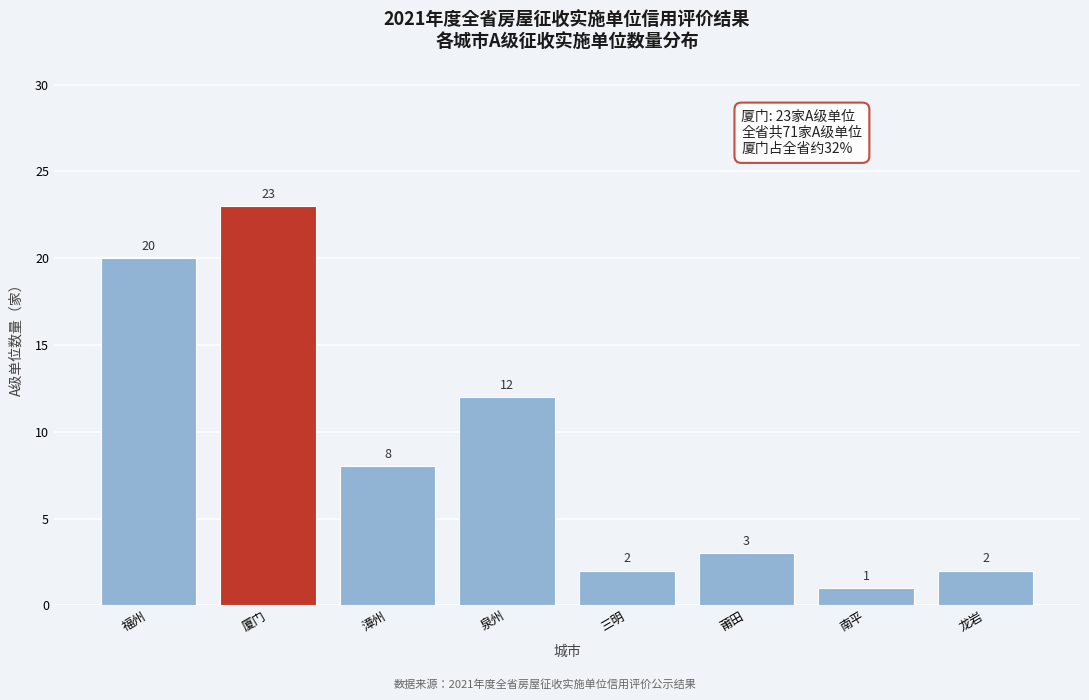

Reading left to right, list all the values displayed in this chart.

福州=20	厦门=23	漳州=8	泉州=12	三明=2	莆田=3	南平=1	龙岩=2